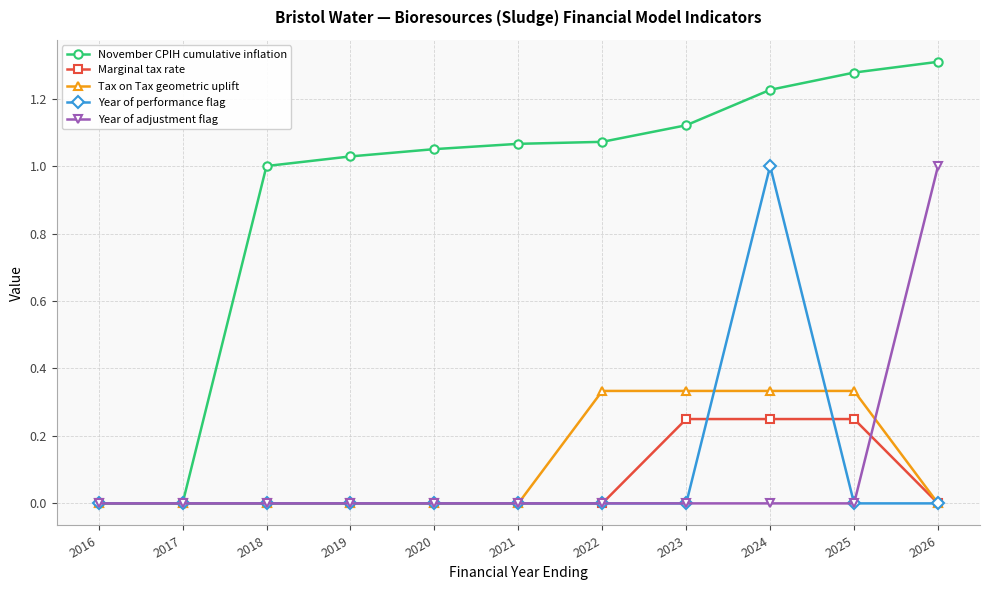

Rank the series at 2024 from lowest to highest value.

Year of adjustment flag, Marginal tax rate, Tax on Tax geometric uplift, Year of performance flag, November CPIH cumulative inflation